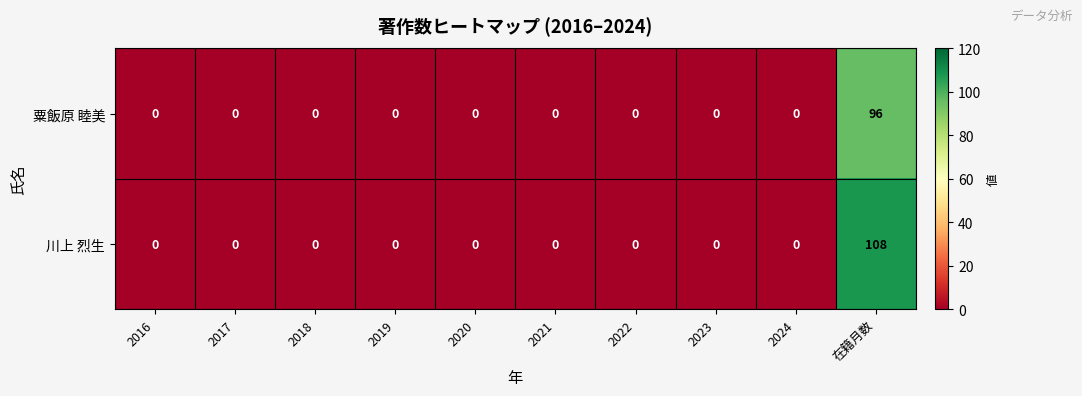

What is the average value of the 川上 烈生 series?

11